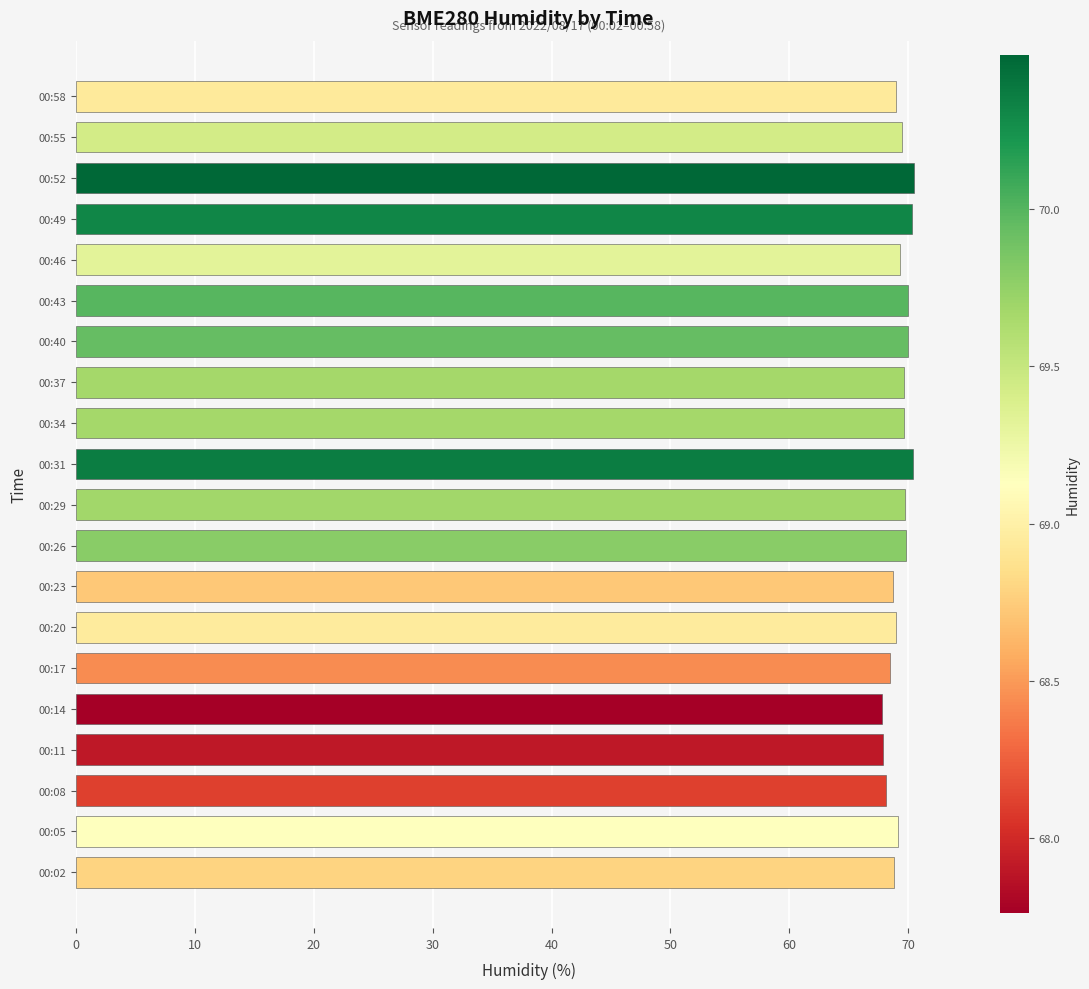

How many categories are shown in the chart?

20